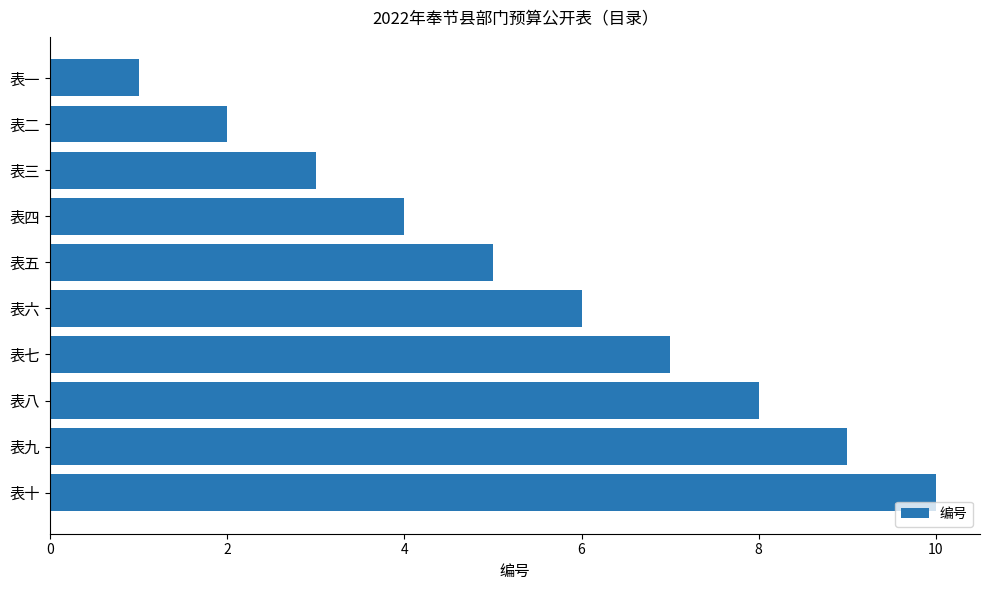

Which category has the highest value across all series?

表十